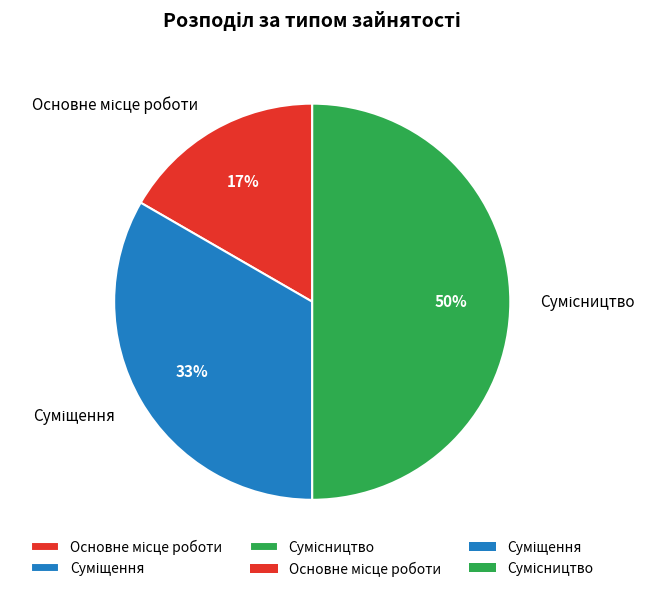

To the nearest percent, what is the average slice percentage?

33%